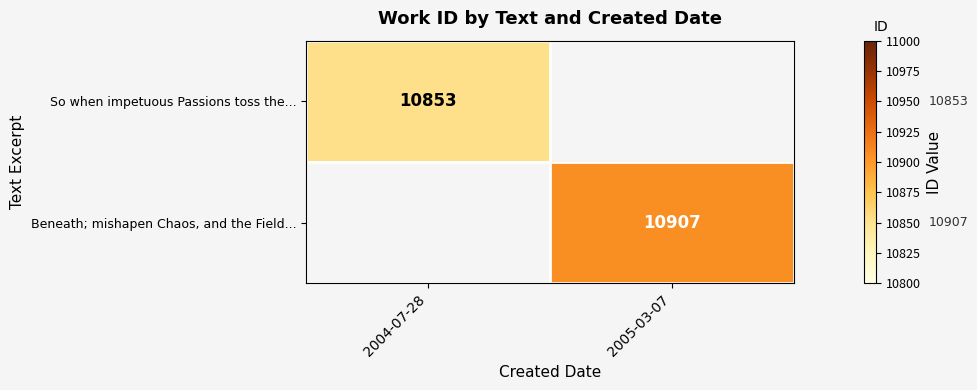

True or false: So when impetuous Passions toss the... has a value of 4776 at 2004-07-28.

False